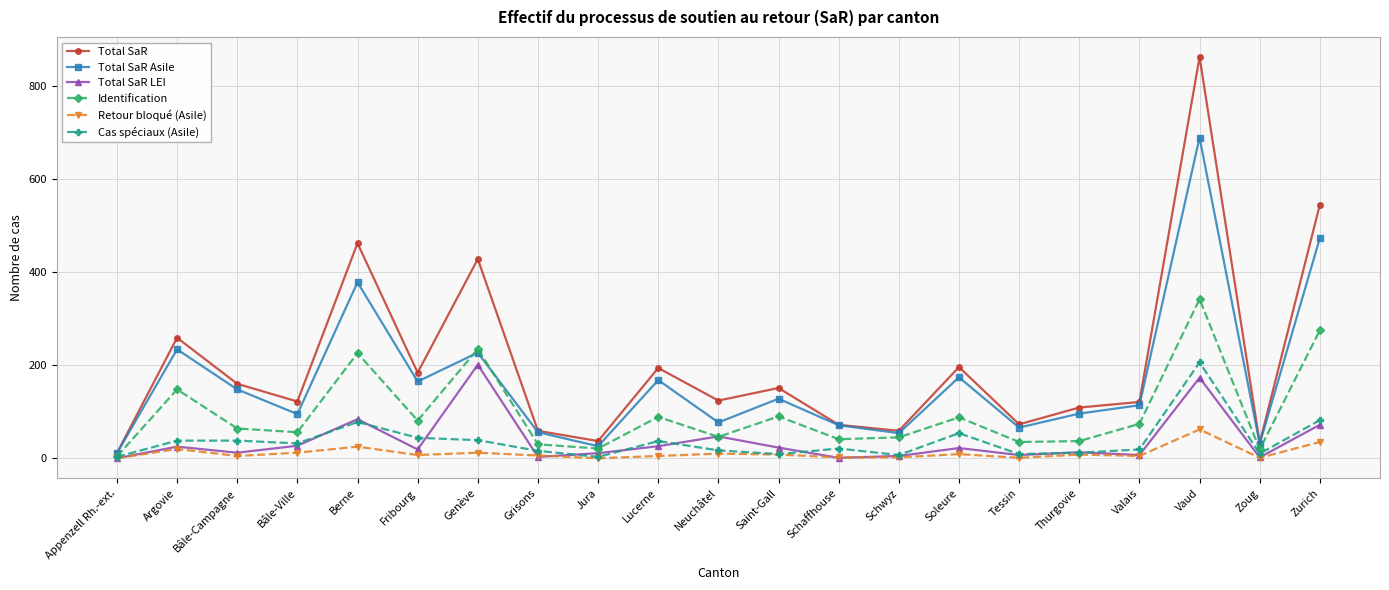

In Total SaR Asile, how many points are lower than both neighbors (excluding endpoints)?

7